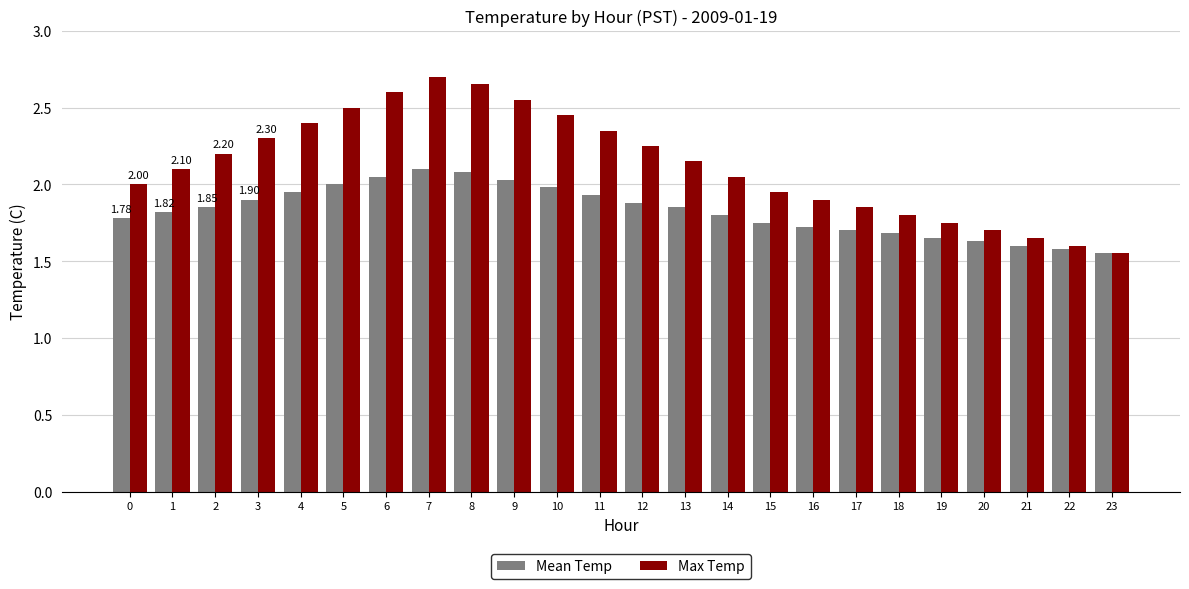

Rank the series at 2 from highest to lowest value.

Max Temp, Mean Temp